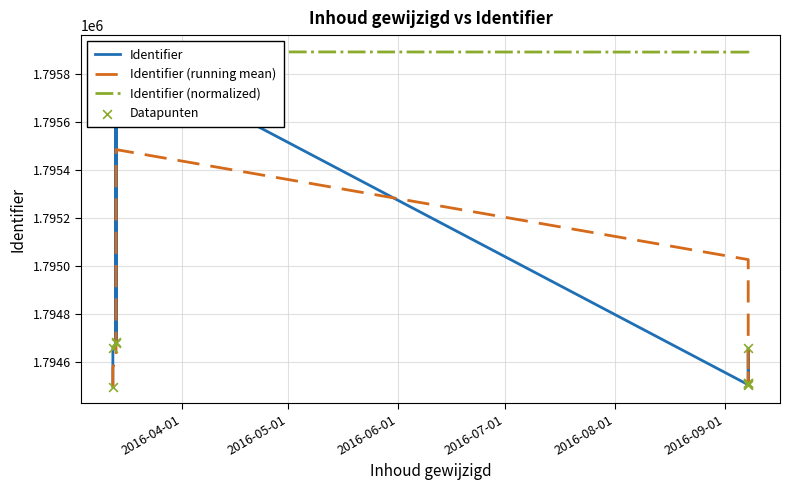

Which series has the largest total across all categories?

Identifier (normalized)